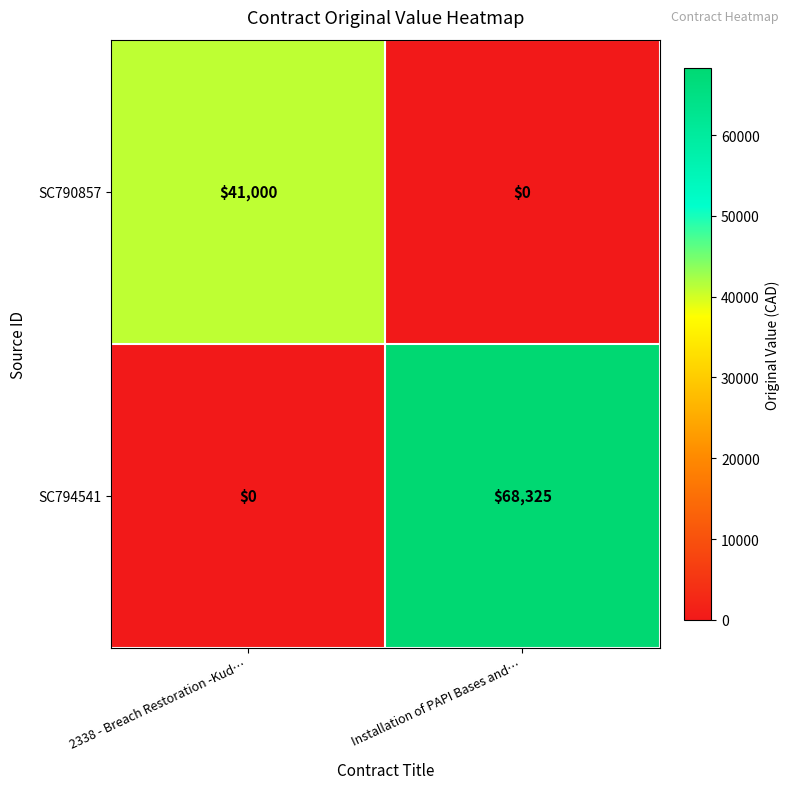

True or false: SC790857 has a value of 26029 at Installation of PAPI Bases and….

False